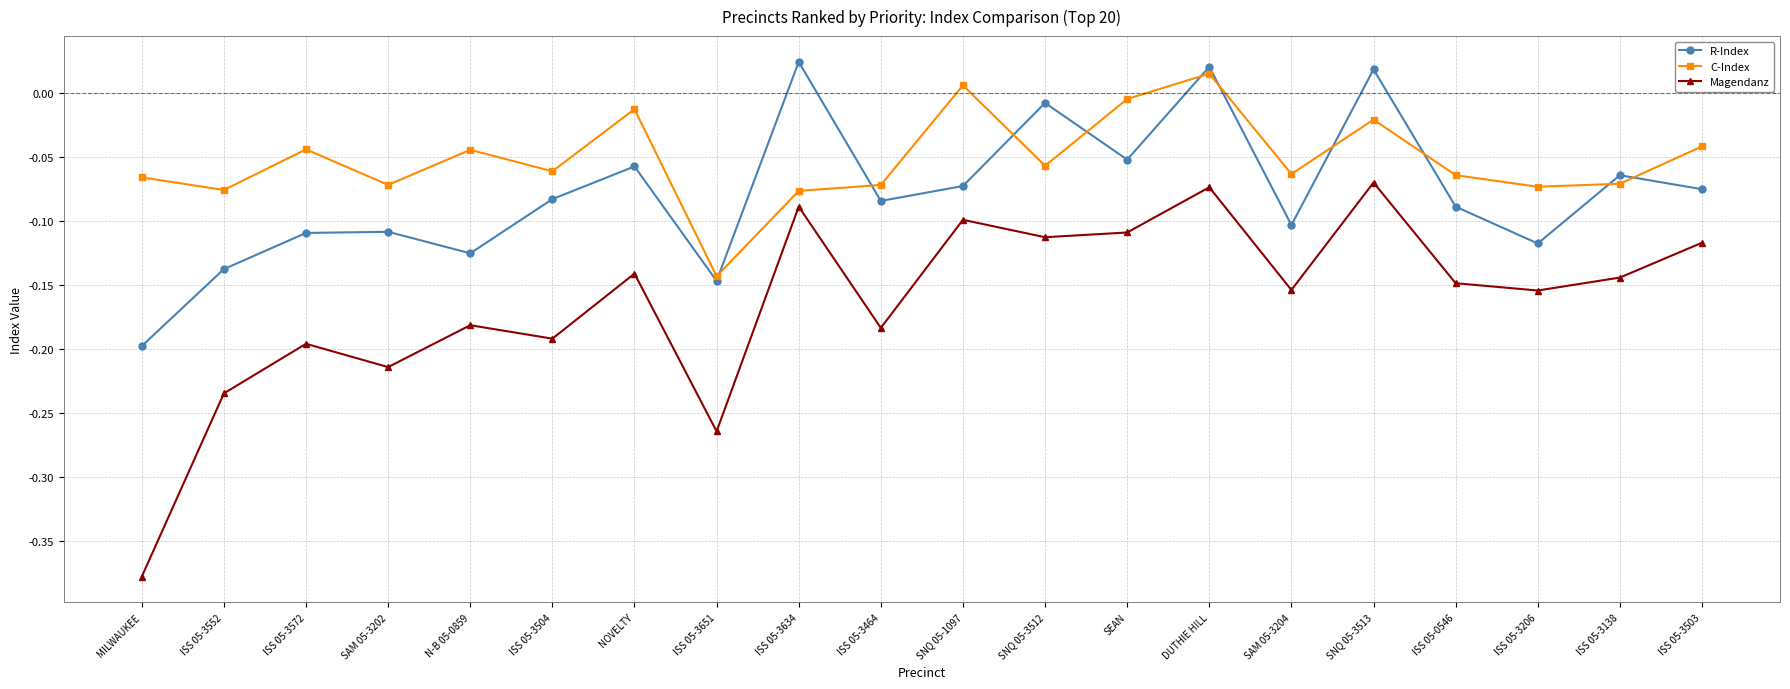

Which series has the largest range (max minus min)?

Magendanz